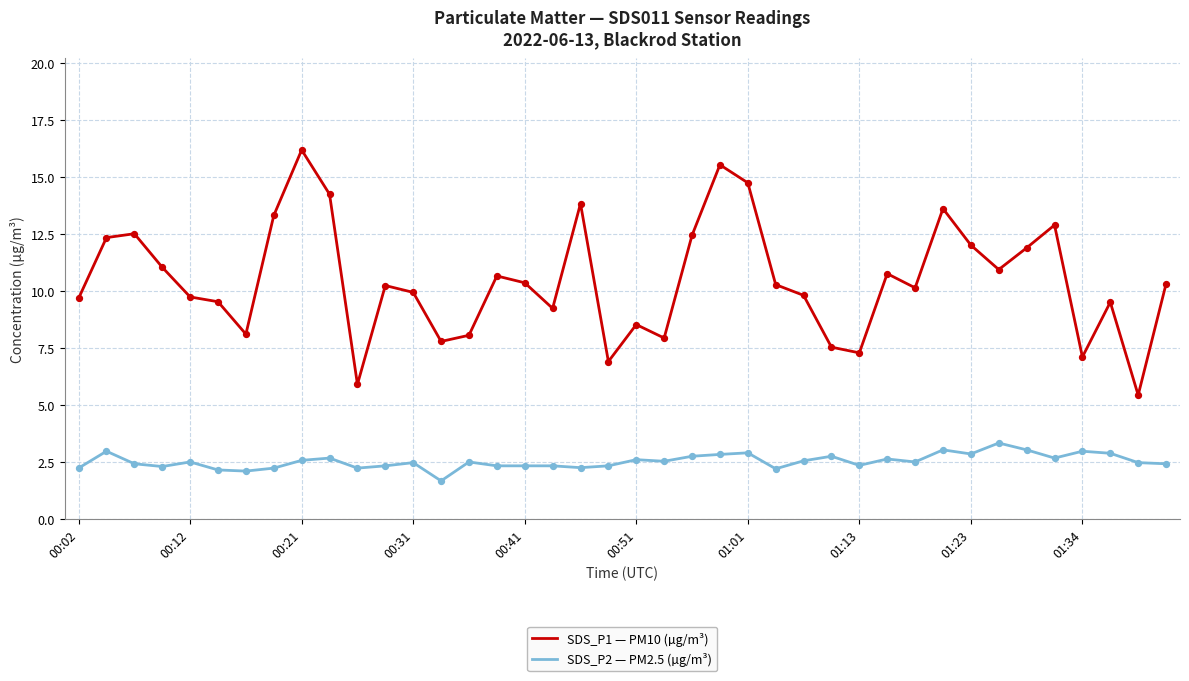

List the series in order of their peak value, highest first.

SDS_P1 — PM10 (µg/m³), SDS_P2 — PM2.5 (µg/m³)